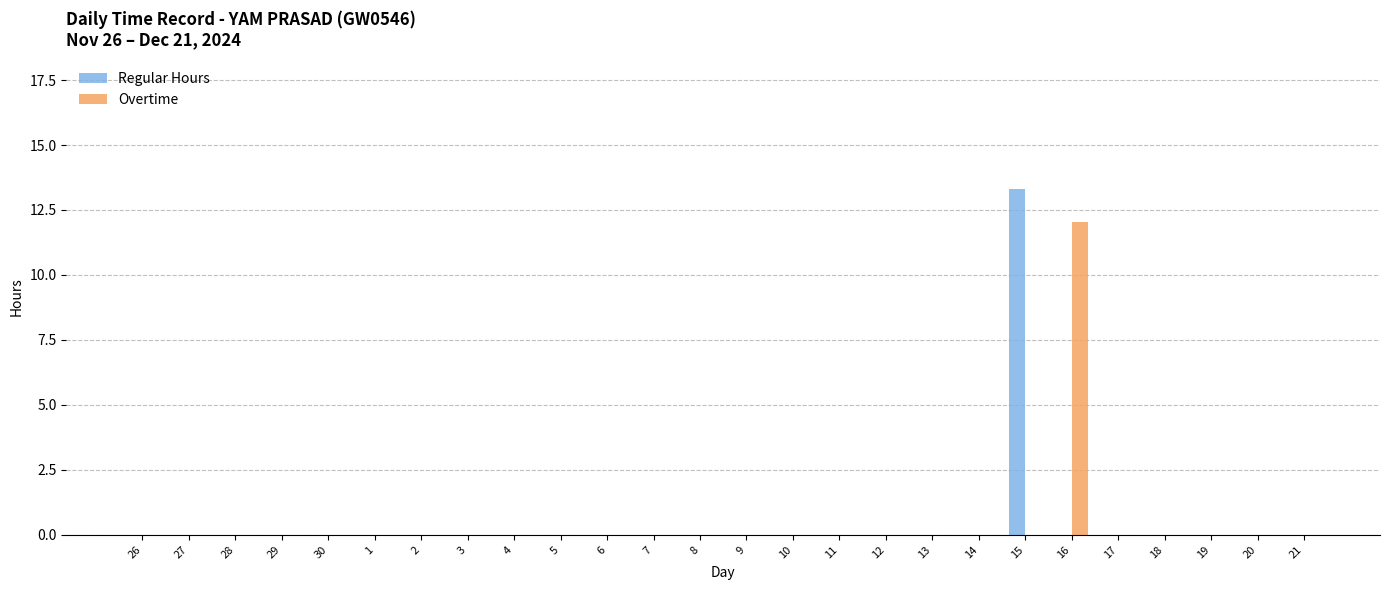

Is it true that Regular Hours equals -7.8 at 4?

False